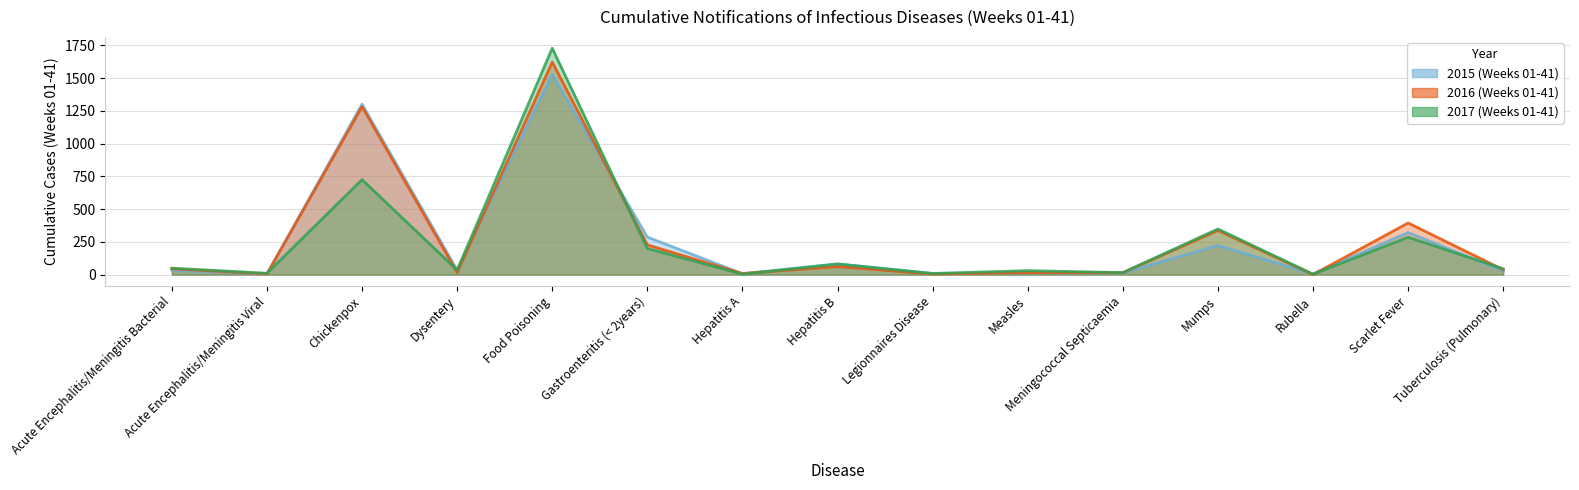

Which series has the largest range (max minus min)?

2017 (Weeks 01-41)